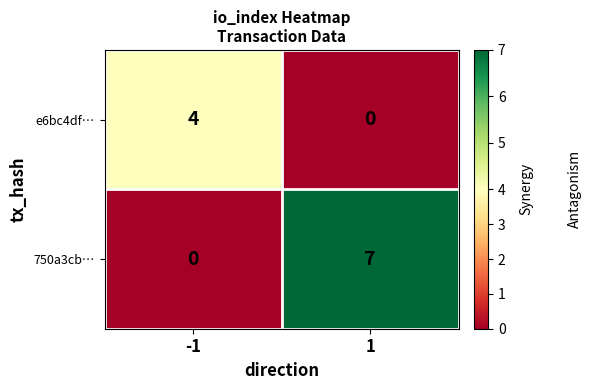

At -1, list the series in order from smallest to largest.

750a3cb…, e6bc4df…